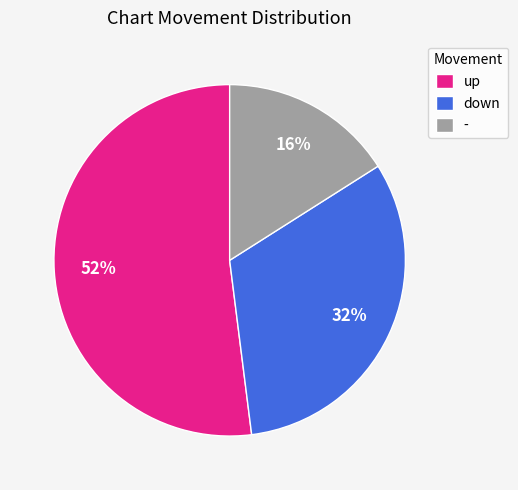

Does any single category account for the majority?

Yes